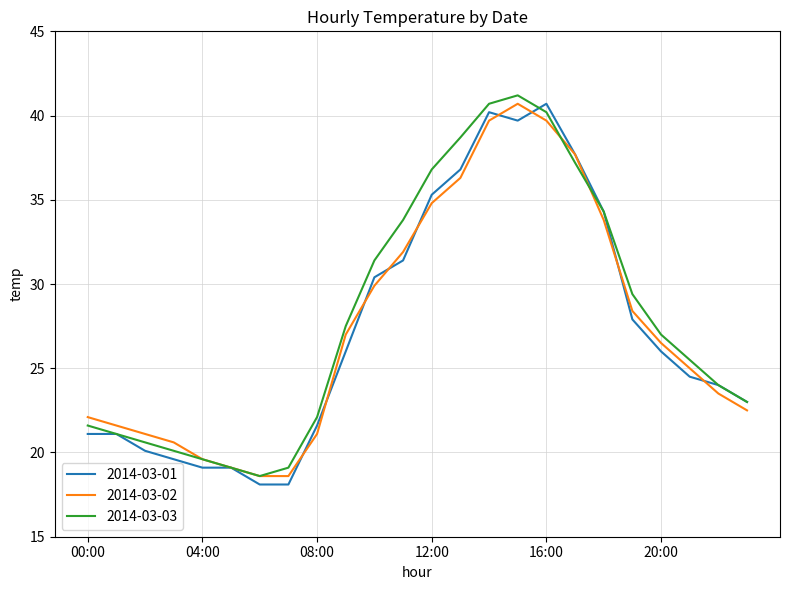

What is the smallest value displayed?

18.1